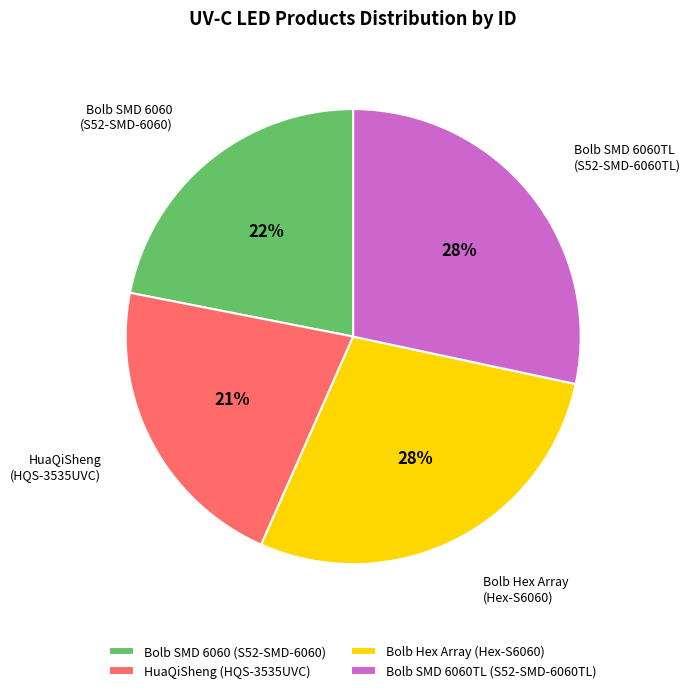

To the nearest percent, what is the combined percentage of Bolb SMD 6060TL (S52-SMD-6060TL) and Bolb Hex Array (Hex-S6060)?

57%